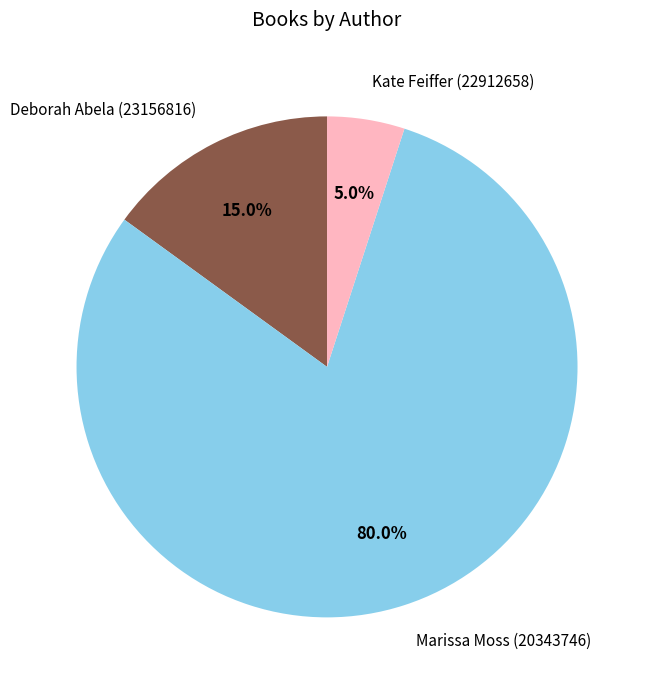

Count the number of slices in the pie.

3